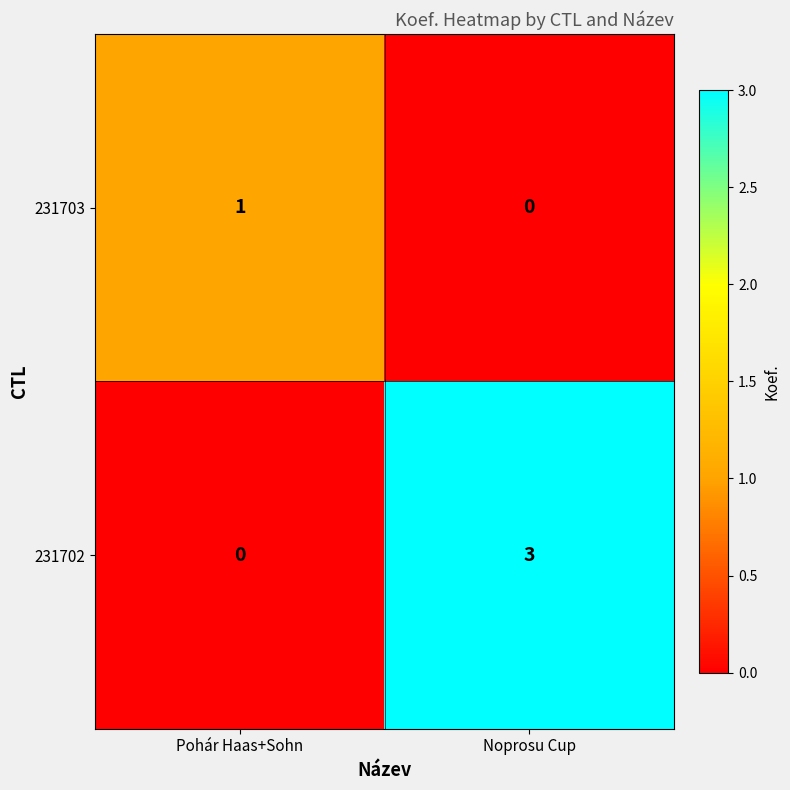

What is the difference between the 231702 values at Noprosu Cup and Pohár Haas+Sohn?

3